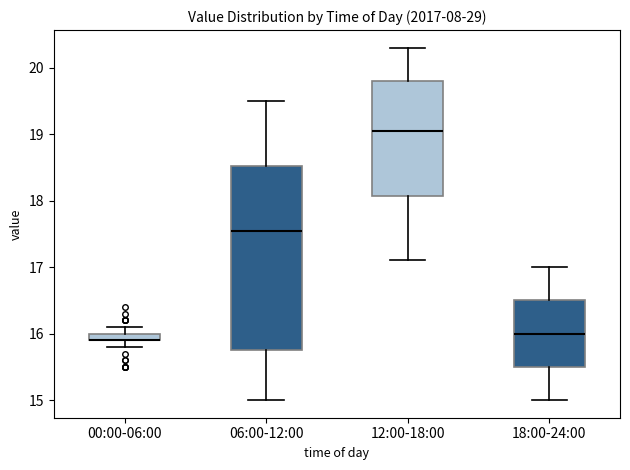

Comparing the boxes themselves (not the whiskers), which one is the tallest?

06:00-12:00